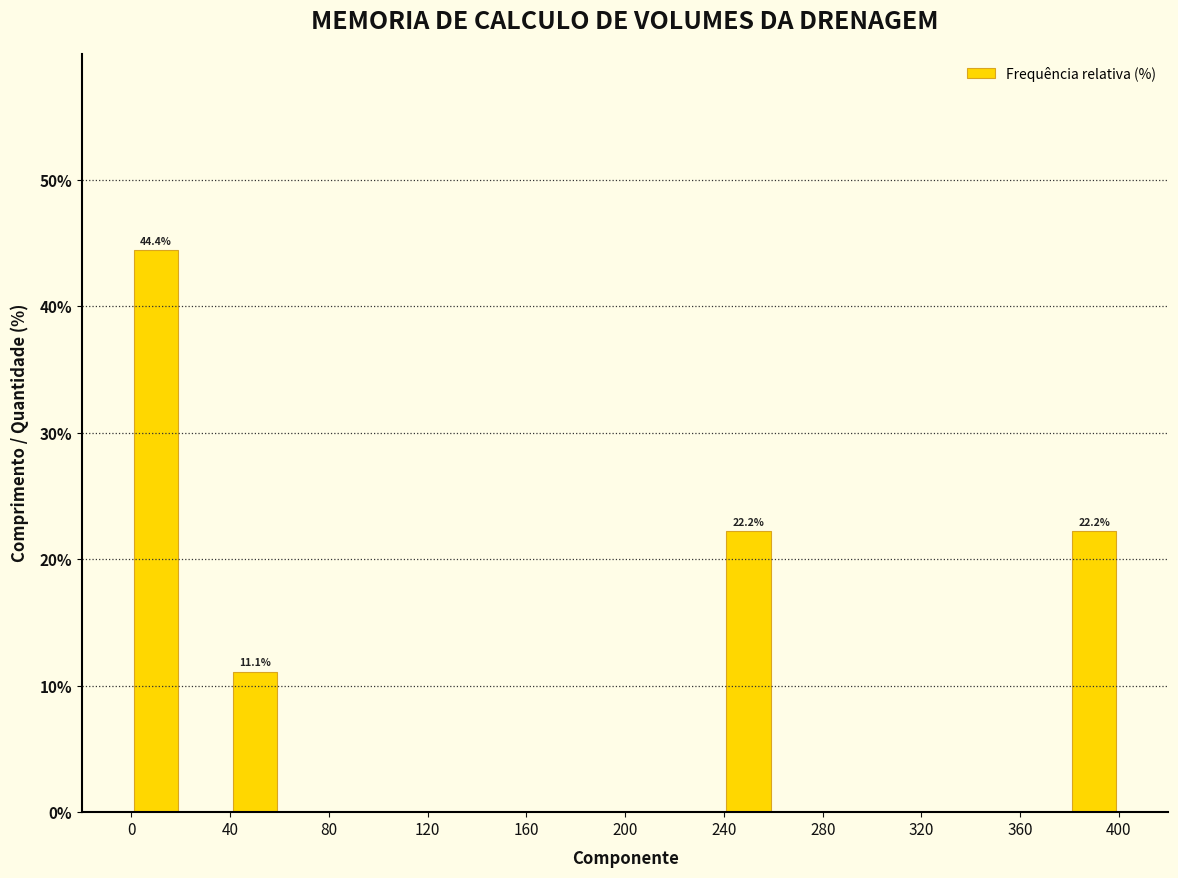

Over which range of the x-axis is the bar tallest?

0 to 20